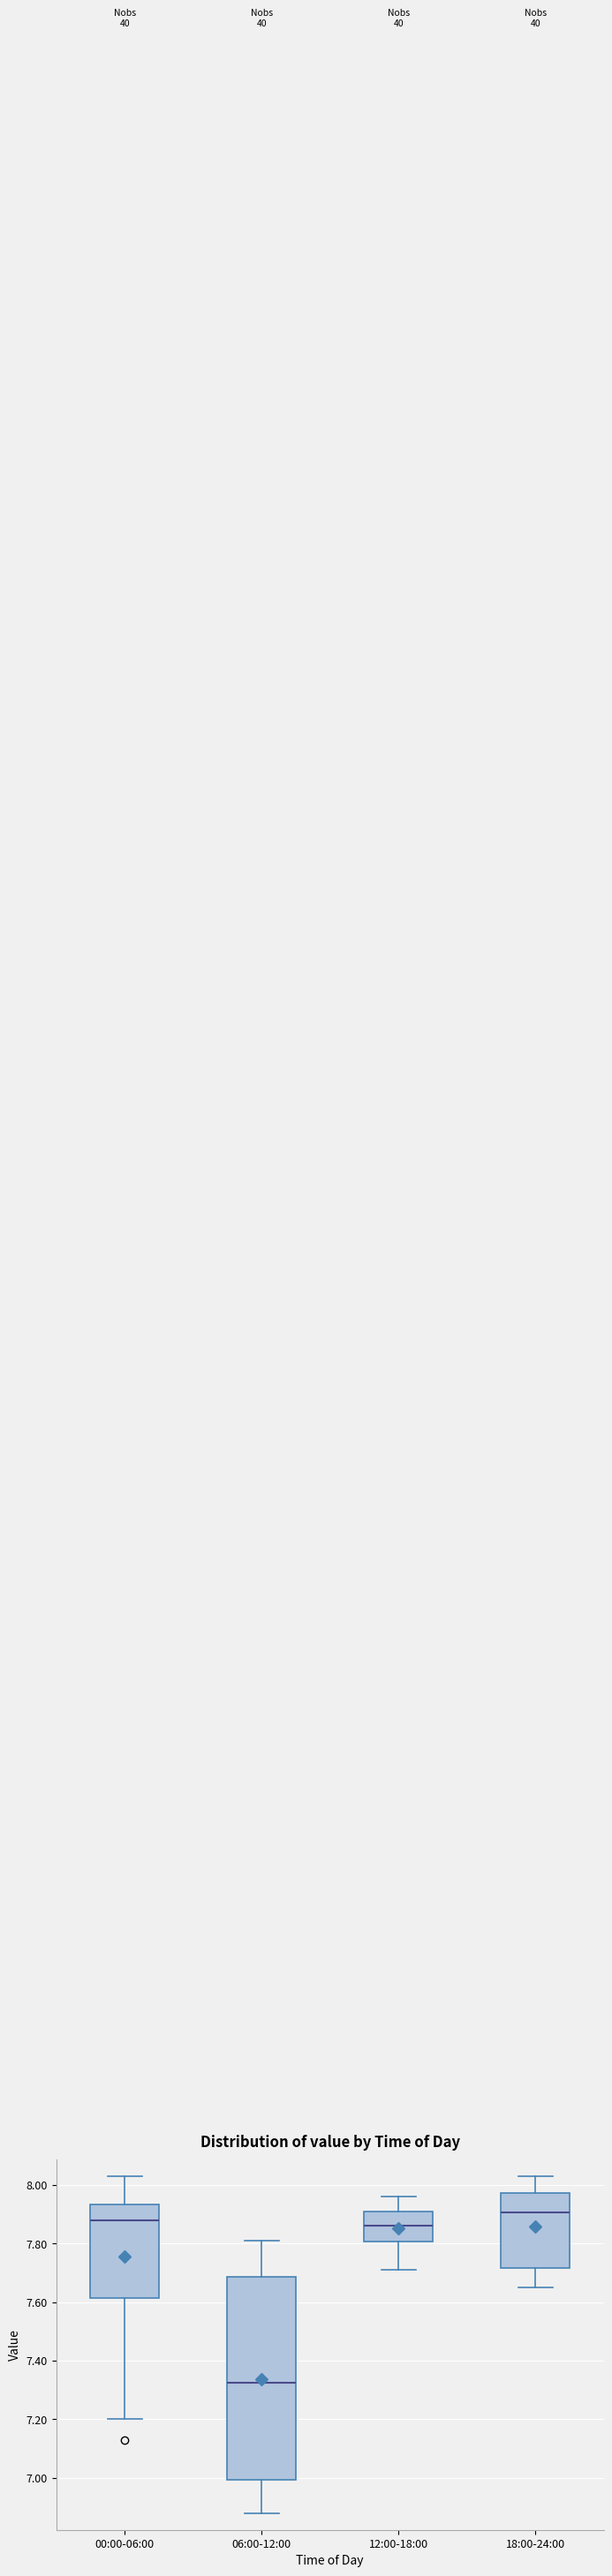

Which box's median line is the lowest?

06:00-12:00